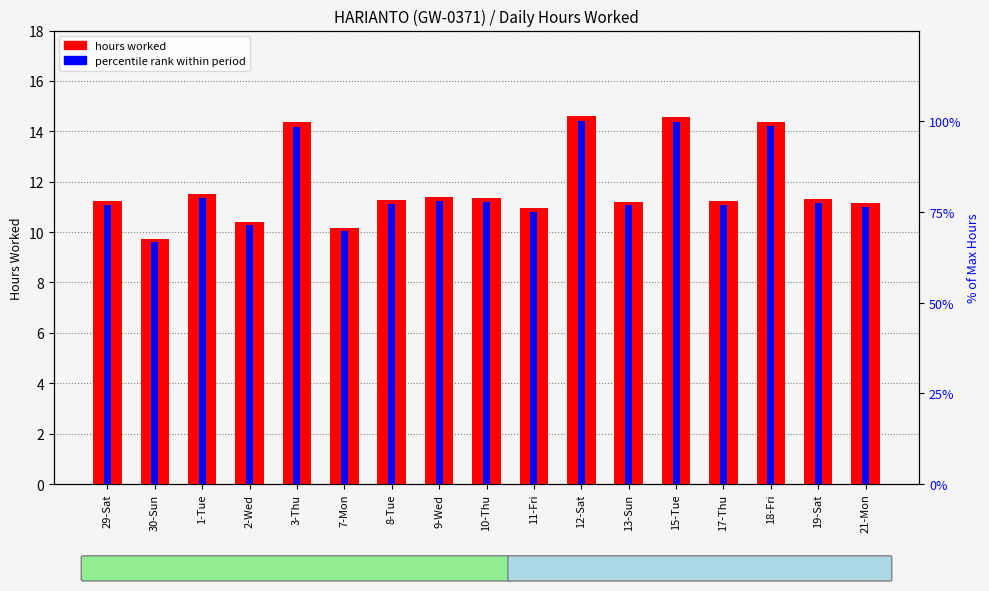

At how many categories does at least one series exceed 34?

17